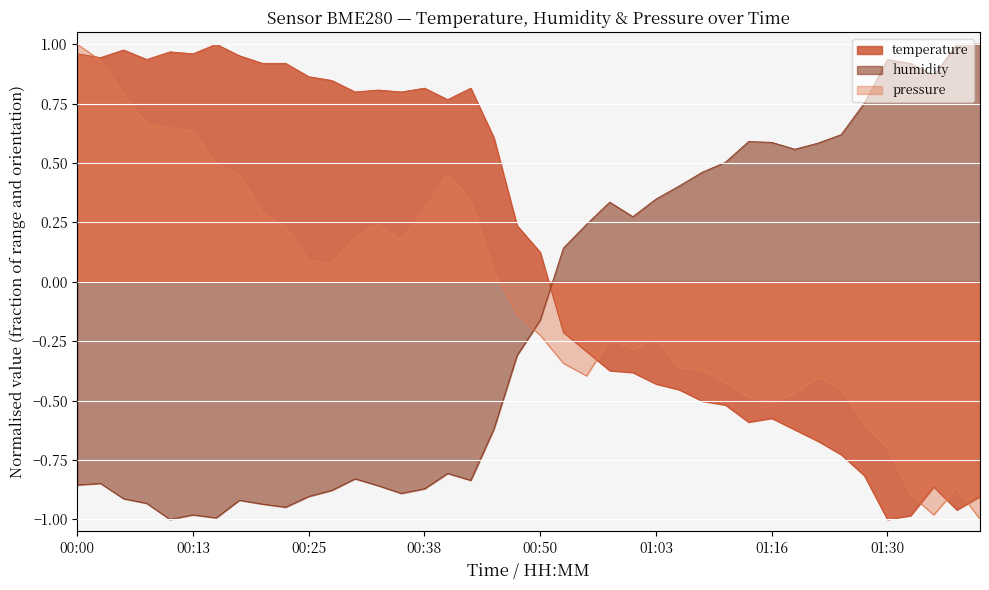

What is the maximum value for pressure_norm?

1.0